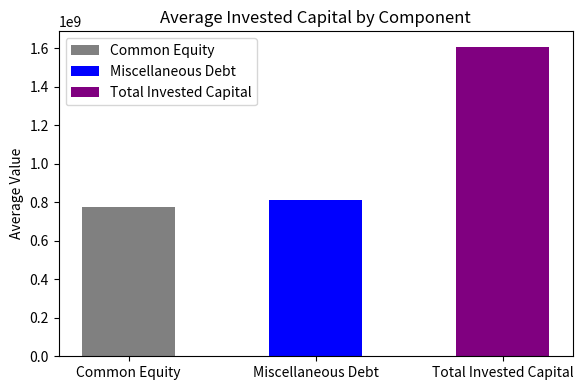

What is the maximum value shown in the chart?

1607005690.4